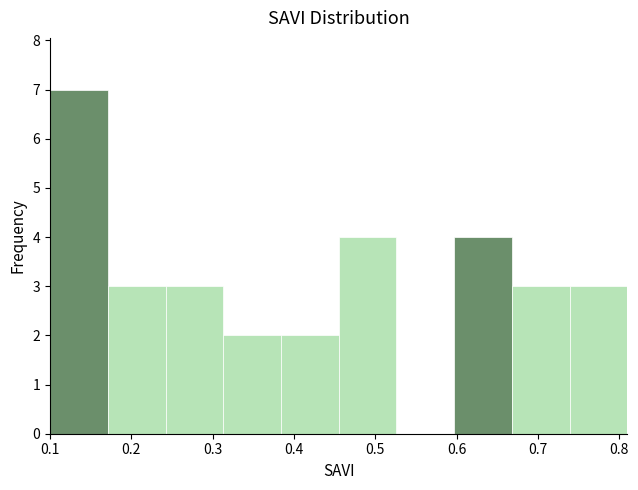

Which range on the x-axis has the tallest bar?

0.100 to 0.171